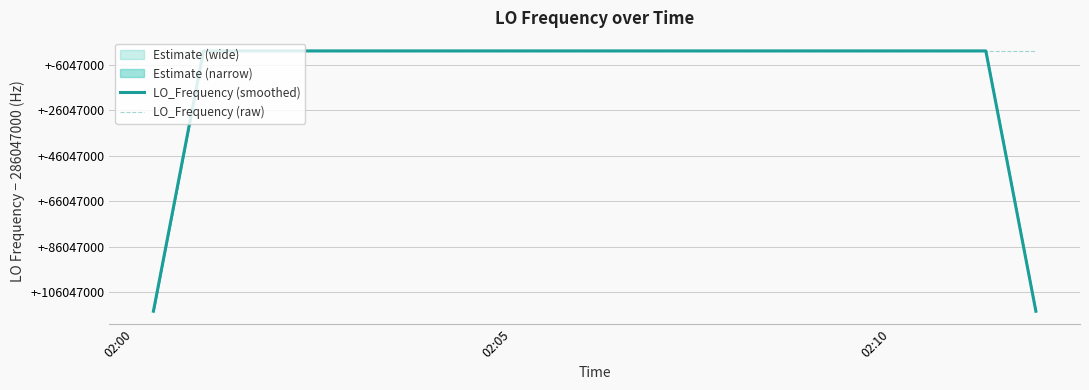

What is the difference between the maximum and second lowest values in the LO_Frequency (raw) series?

35.5